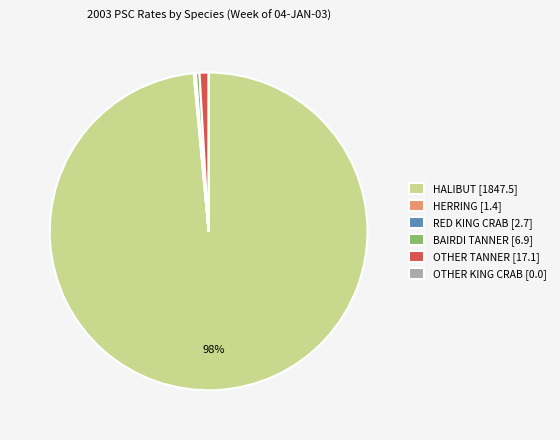

Which category has the biggest portion of the pie?

HALIBUT [1847.5]